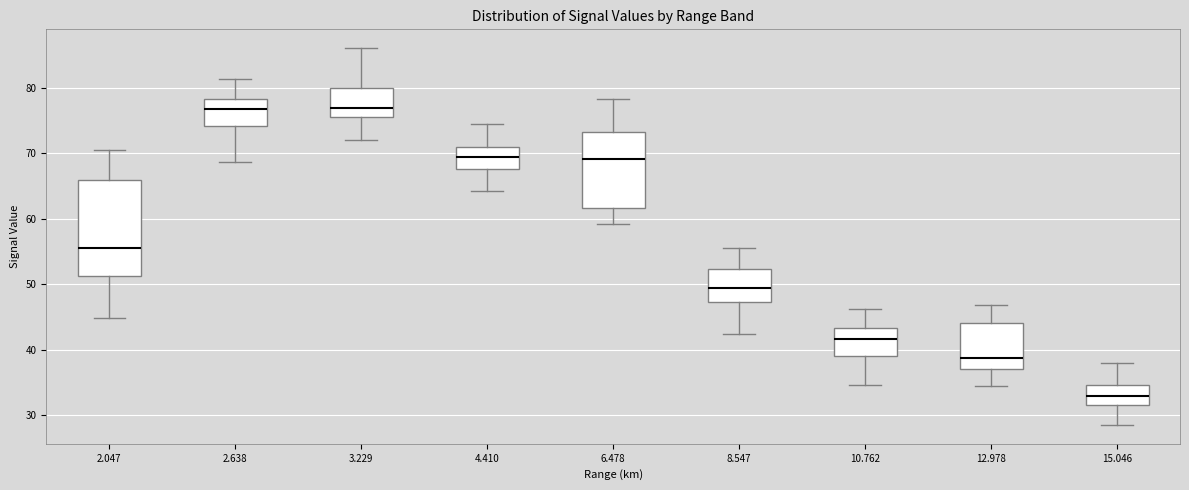

Reading left to right, read every box against the y-axis: the position of its median line, the range the box covers, and the ends of its whiskers. The values are not printed on the chart, so give them approximately, as read against the axis.

2.047: median 56, box 51 to 66, whiskers 45 to 71
2.638: median 77, box 74 to 78, whiskers 69 to 81
3.229: median 77, box 76 to 80, whiskers 72 to 86
4.410: median 70, box 68 to 71, whiskers 64 to 75
6.478: median 69, box 62 to 73, whiskers 59 to 78
8.547: median 49, box 47 to 52, whiskers 42 to 56
10.762: median 42, box 39 to 43, whiskers 35 to 46
12.978: median 39, box 37 to 44, whiskers 35 to 47
15.046: median 33, box 32 to 35, whiskers 29 to 38